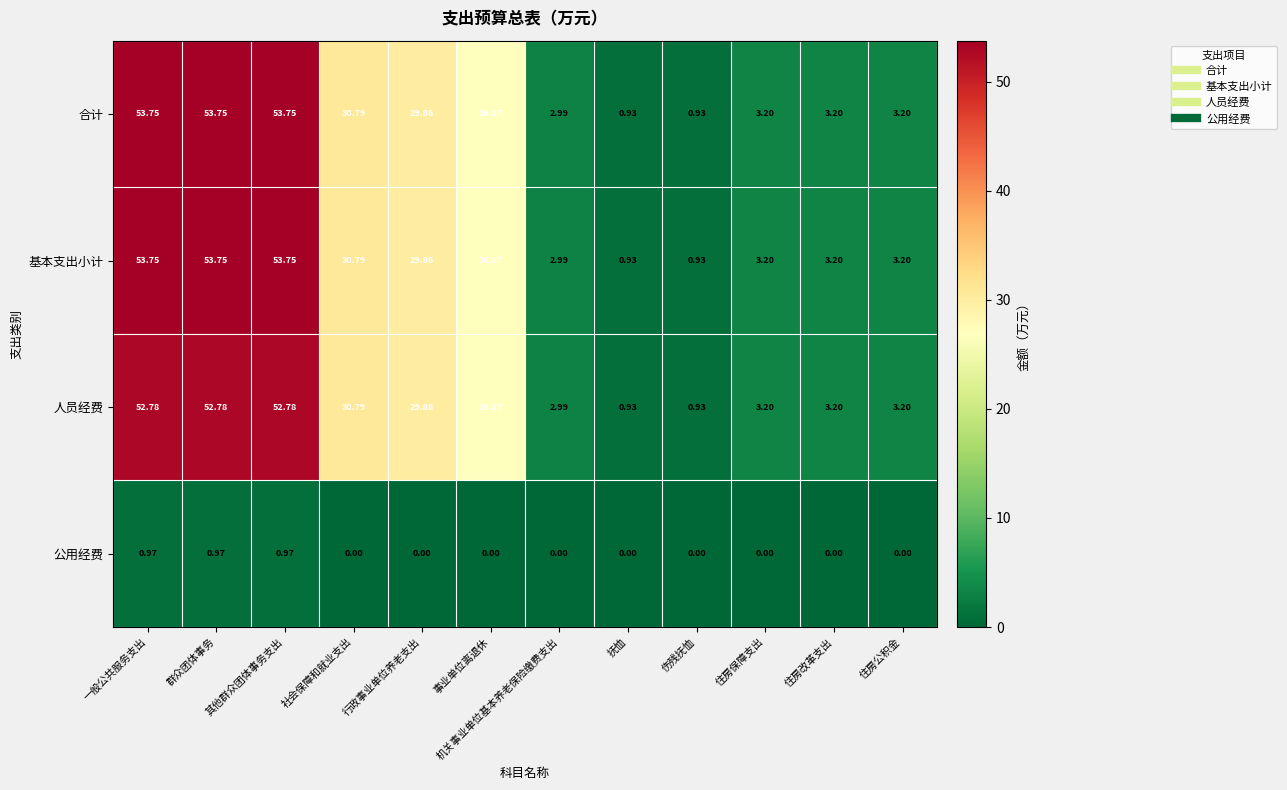

Count the number of data series in this chart.

4